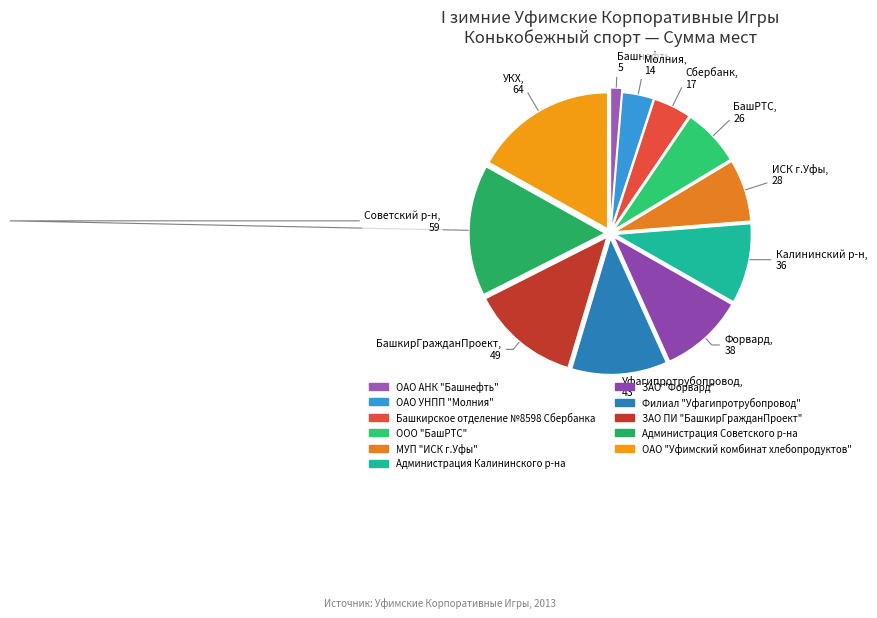

Which category has the smallest portion of the pie?

ОАО АНК "Башнефть"